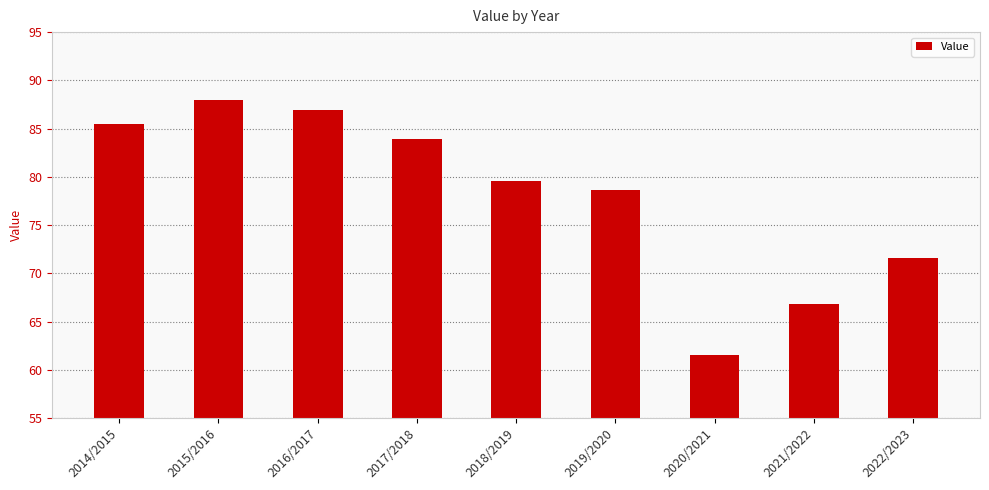

Reading left to right, list all the values displayed in this chart.

2014/2015=85.5	2015/2016=87.9	2016/2017=87.0	2017/2018=83.9	2018/2019=79.6	2019/2020=78.7	2020/2021=61.6	2021/2022=66.8	2022/2023=71.6